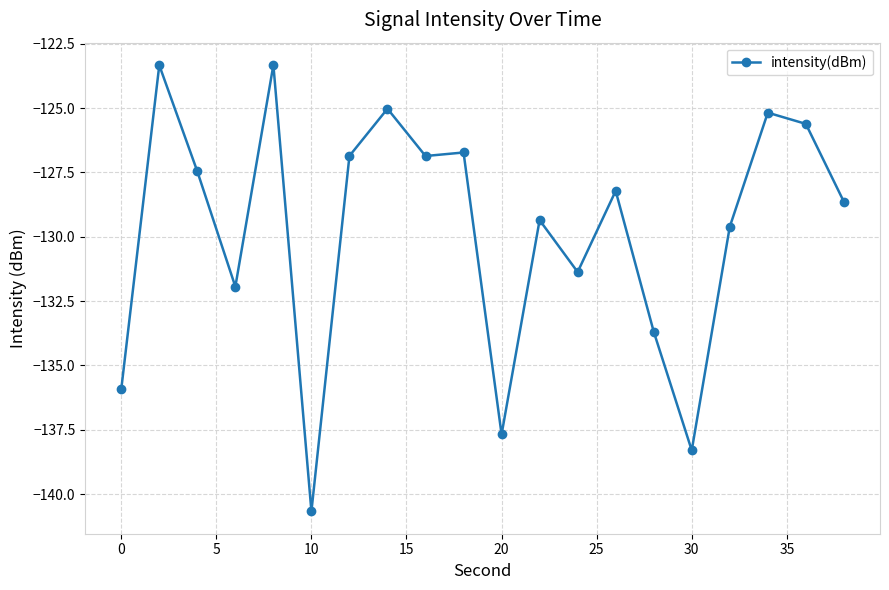

What is the difference between the second highest and second lowest values?

15.0